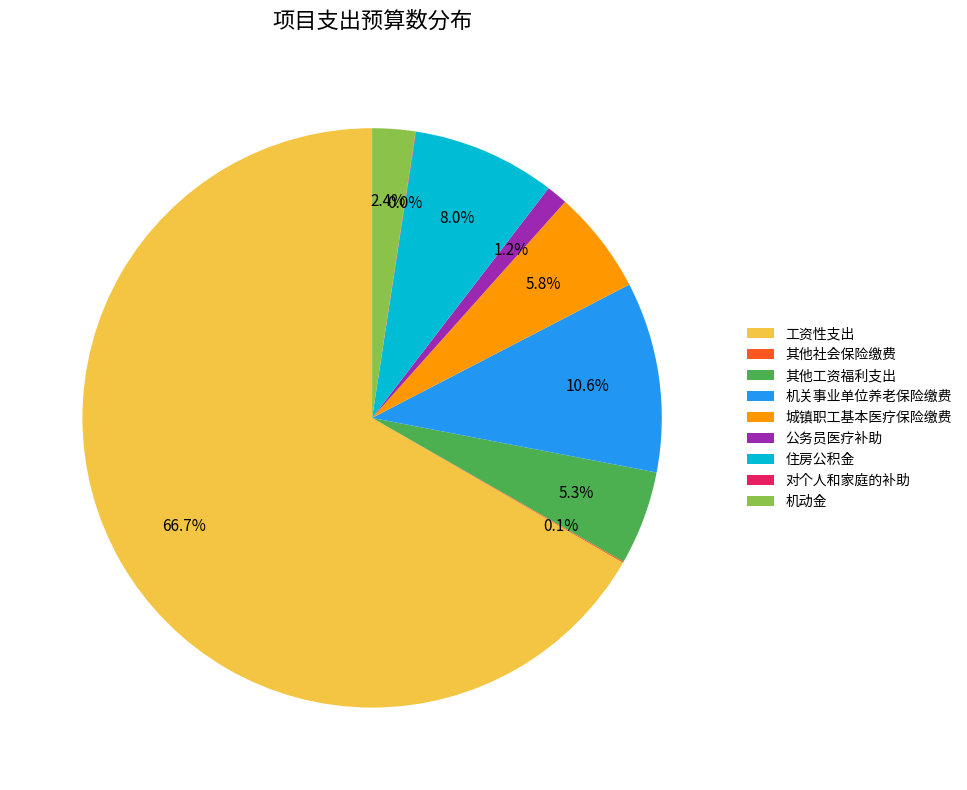

Does 其他工资福利支出 represent more than half of the total?

No